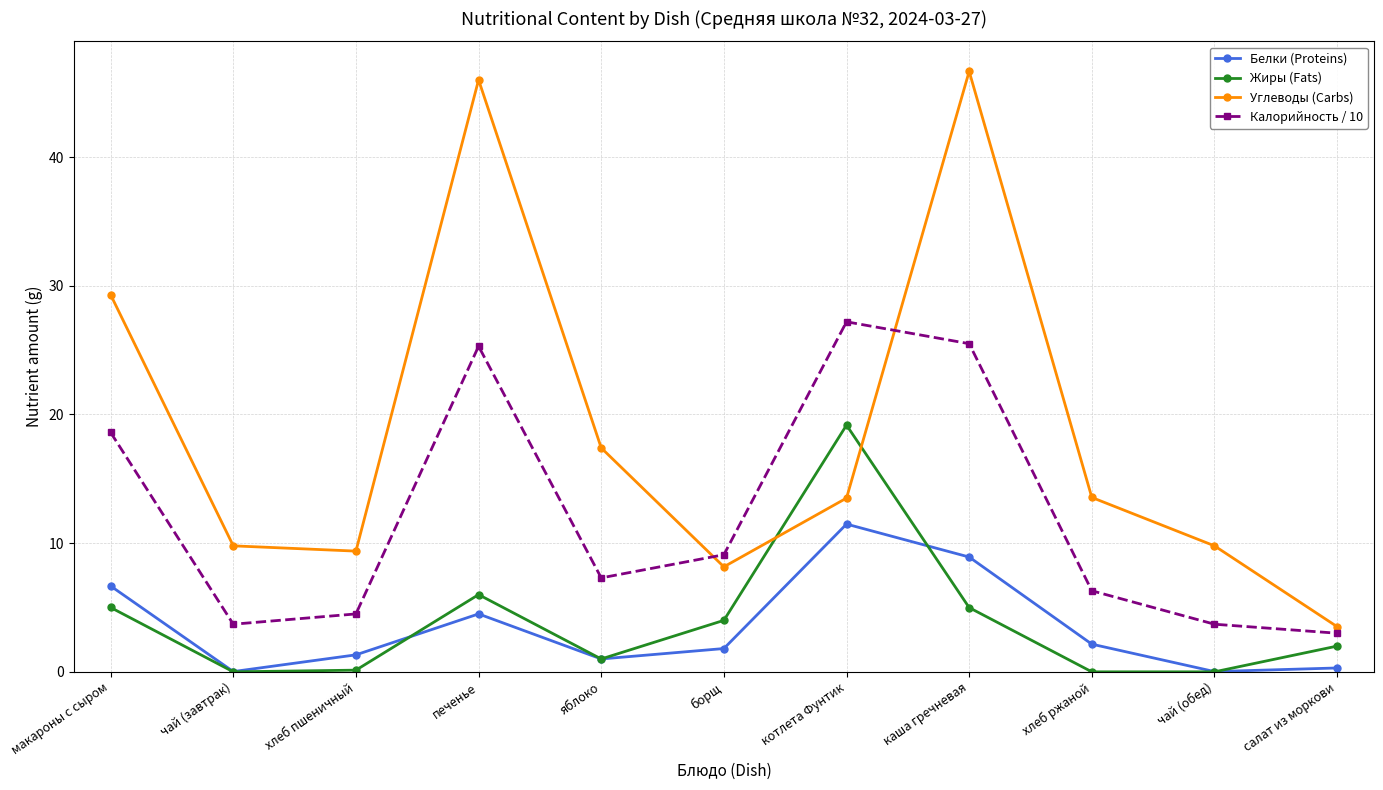

What is the label of the 5th point from the right?

котлета Фунтик